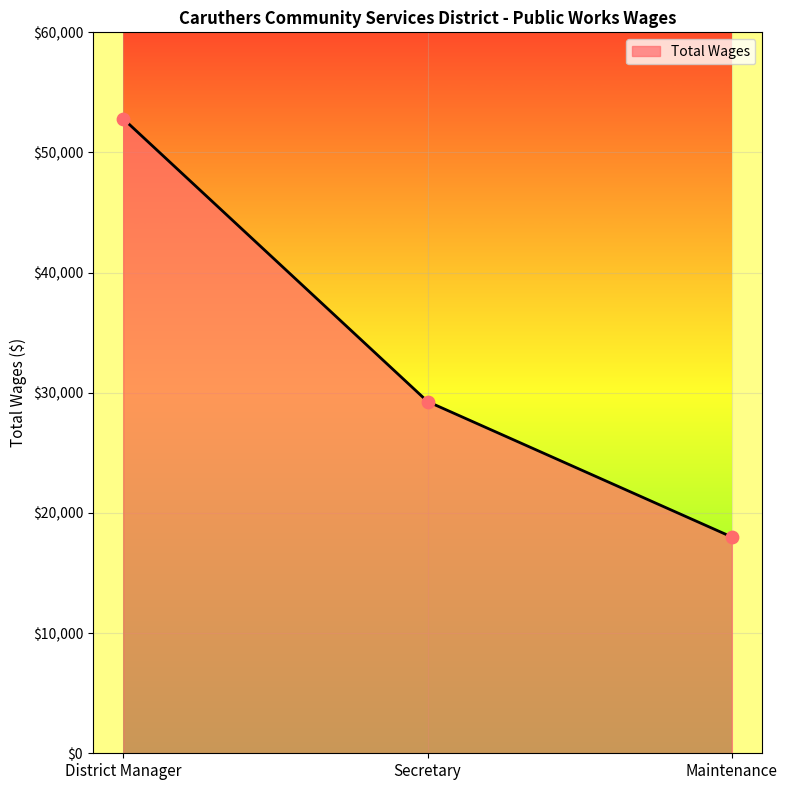

What is the change in value from District Manager to Secretary?

-23529